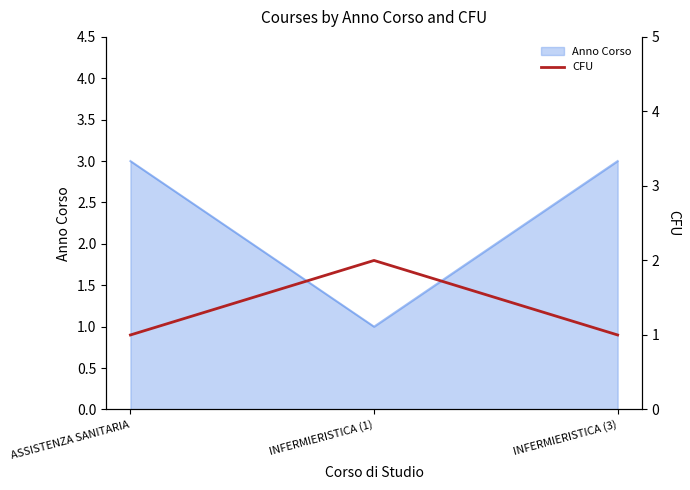

Read the Anno Corso value at ASSISTENZA SANITARIA.

3